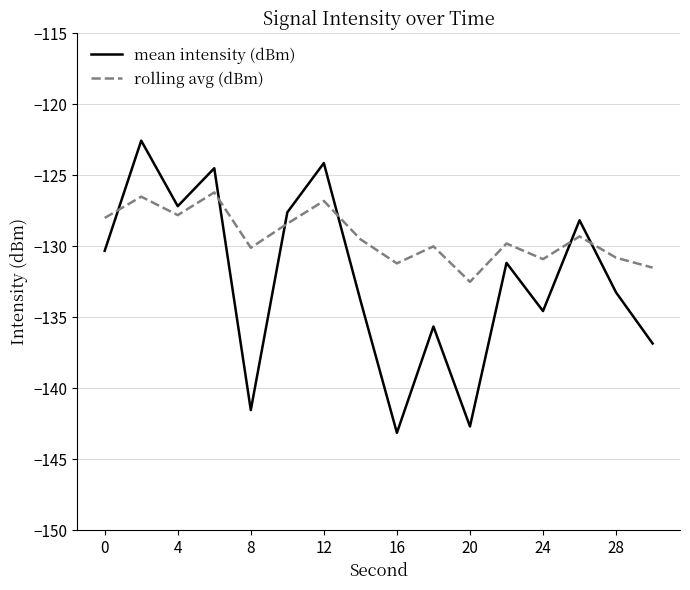

True or false: rolling avg (dBm) and mean intensity (dBm) cross at least once.

True